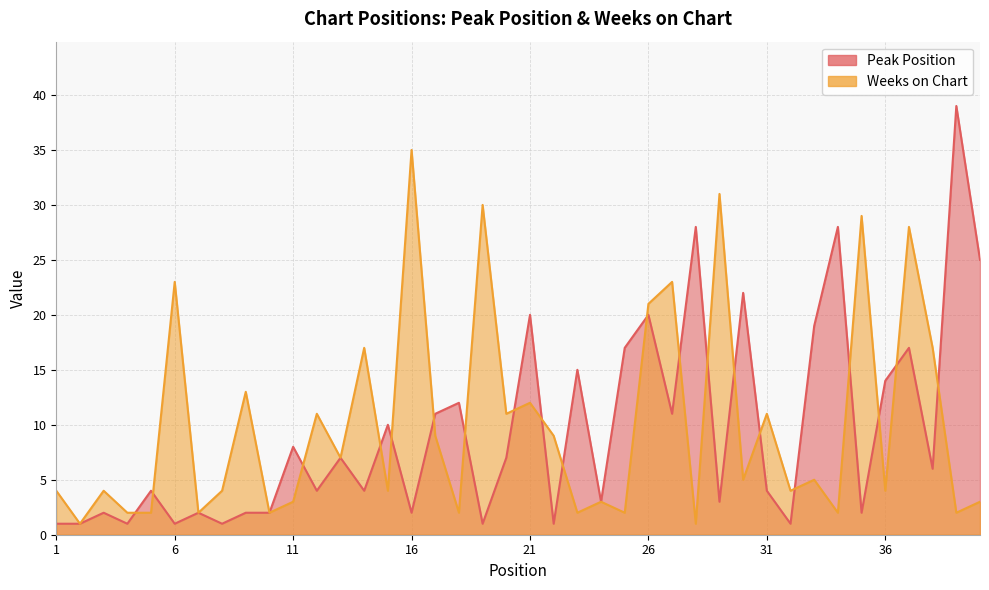

Which label corresponds to the largest value in the chart?

39